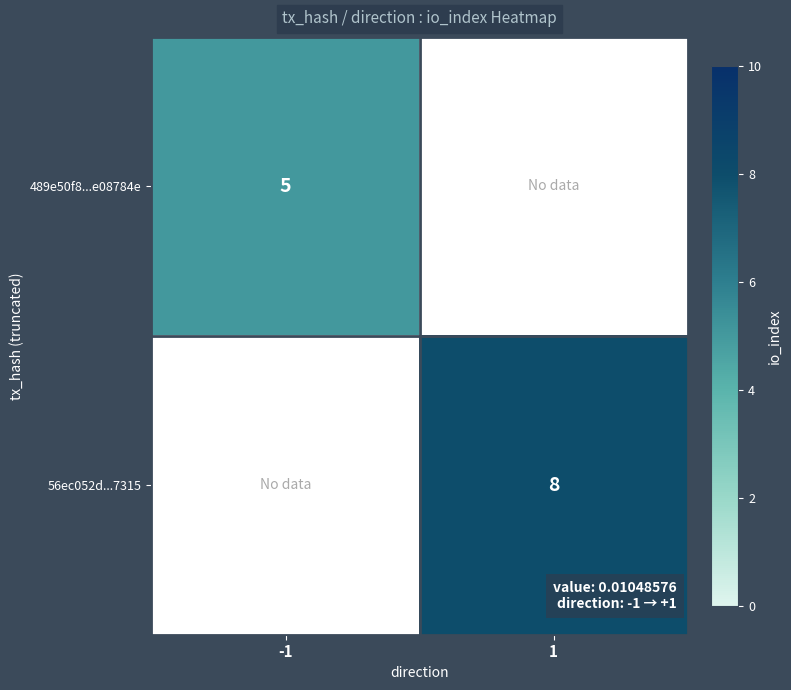

Which has a higher value, 1 or -1?

-1